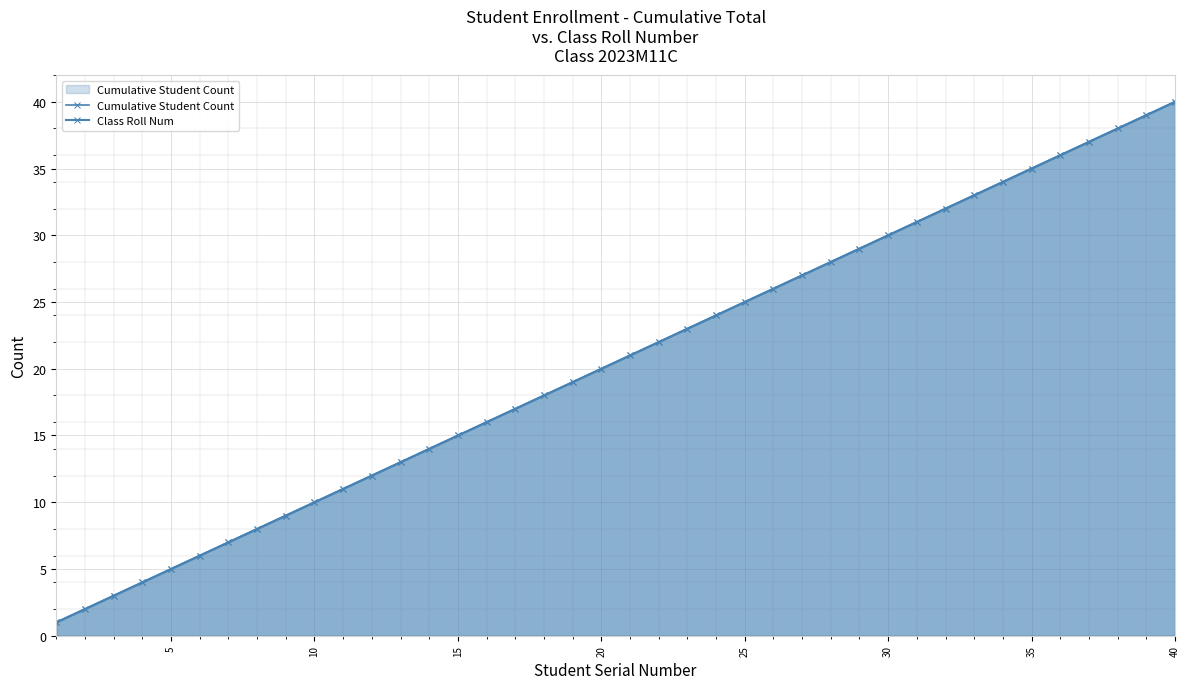

True or false: Class Roll Num has a value of 4 at 15.

False